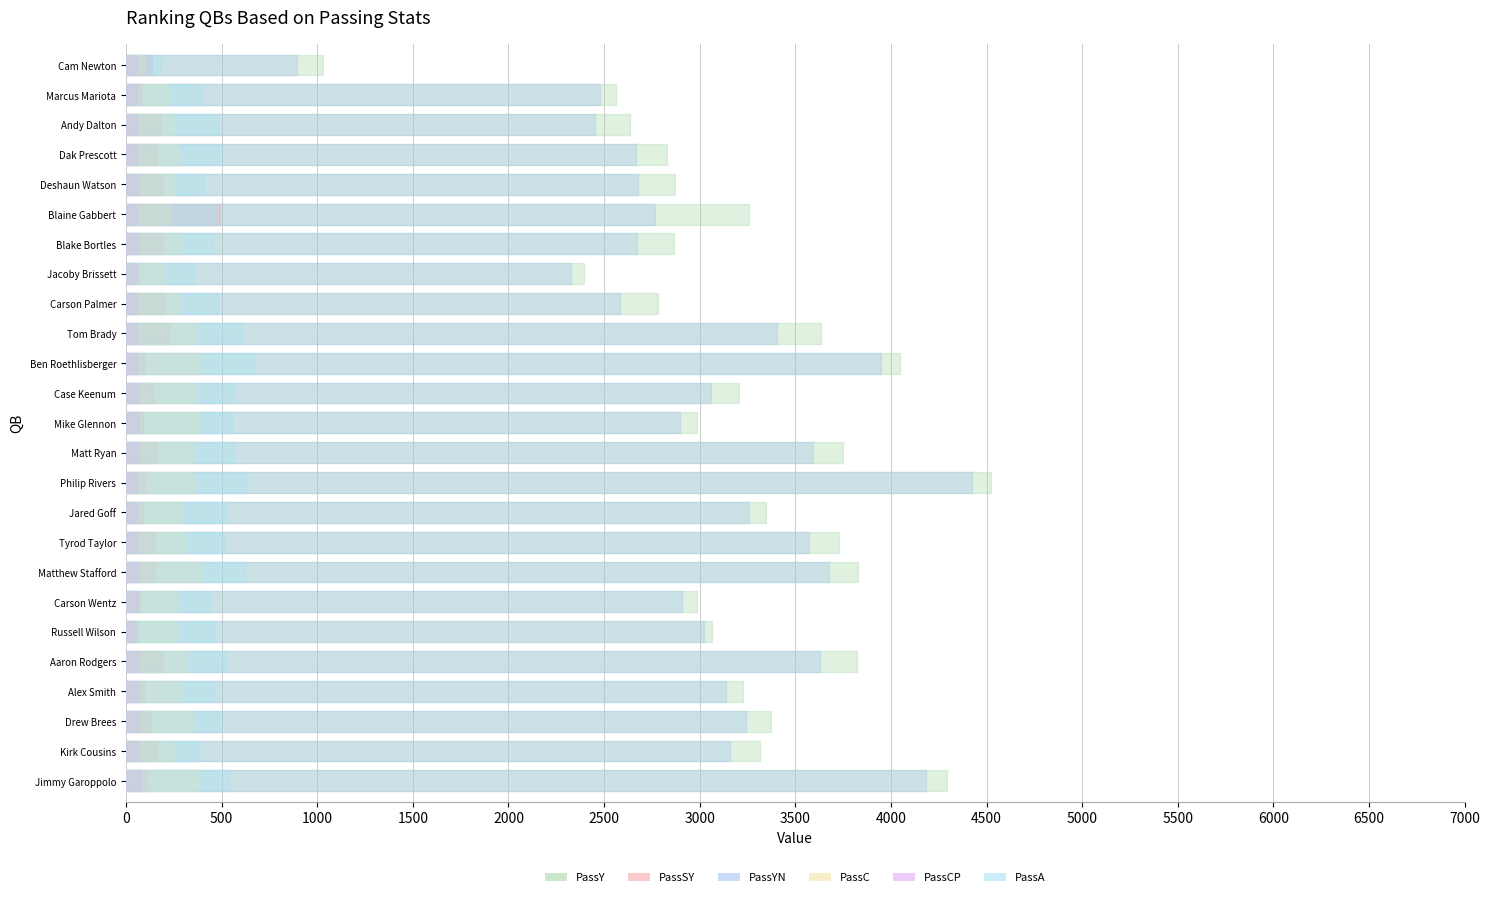

Reading right to left, extract all data points from this chart.

PassY: Cam Newton=1032.0	Marcus Mariota=2561.0	Andy Dalton=2636.0	Dak Prescott=2828.0	Deshaun Watson=2869.0	Blaine Gabbert=3256.0	Blake Bortles=2868.0	Jacoby Brissett=2393.0	Carson Palmer=2782.0	Tom Brady=3635.0	Ben Roethlisberger=4046.0	Case Keenum=3205.0	Mike Glennon=2986.0	Matt Ryan=3748.0	Philip Rivers=4526.0	Jared Goff=3347.0	Tyrod Taylor=3726.0	Matthew Stafford=3830.0	Carson Wentz=2984.0	Russell Wilson=3063.0	Aaron Rodgers=3821.0	Alex Smith=3228.0	Drew Brees=3371.0	Kirk Cousins=3317.0	Jimmy Garoppolo=4293.0
PassSY: Cam Newton=137.0	Marcus Mariota=82.0	Andy Dalton=183.0	Dak Prescott=161.0	Deshaun Watson=193.0	Blaine Gabbert=492.0	Blake Bortles=194.0	Jacoby Brissett=68.0	Carson Palmer=200.0	Tom Brady=229.0	Ben Roethlisberger=99.0	Case Keenum=145.0	Mike Glennon=87.0	Matt Ryan=157.0	Philip Rivers=103.0	Jared Goff=88.0	Tyrod Taylor=153.0	Matthew Stafford=154.0	Carson Wentz=74.0	Russell Wilson=43.0	Aaron Rodgers=191.0	Alex Smith=93.0	Drew Brees=130.0	Kirk Cousins=160.0	Jimmy Garoppolo=112.0
PassYN: Cam Newton=895.0	Marcus Mariota=2479.0	Andy Dalton=2453.0	Dak Prescott=2667.0	Deshaun Watson=2676.0	Blaine Gabbert=2764.0	Blake Bortles=2674.0	Jacoby Brissett=2325.0	Carson Palmer=2582.0	Tom Brady=3406.0	Ben Roethlisberger=3947.0	Case Keenum=3060.0	Mike Glennon=2899.0	Matt Ryan=3591.0	Philip Rivers=4423.0	Jared Goff=3259.0	Tyrod Taylor=3573.0	Matthew Stafford=3676.0	Carson Wentz=2910.0	Russell Wilson=3020.0	Aaron Rodgers=3630.0	Alex Smith=3135.0	Drew Brees=3241.0	Kirk Cousins=3157.0	Jimmy Garoppolo=4181.0
PassC: Cam Newton=93.0	Marcus Mariota=222.0	Andy Dalton=248.0	Dak Prescott=276.0	Deshaun Watson=249.0	Blaine Gabbert=235.0	Blake Bortles=281.0	Jacoby Brissett=191.0	Carson Palmer=272.0	Tom Brady=361.0	Ben Roethlisberger=382.0	Case Keenum=360.0	Mike Glennon=376.0	Matt Ryan=352.0	Philip Rivers=358.0	Jared Goff=285.0	Tyrod Taylor=307.0	Matthew Stafford=393.0	Carson Wentz=267.0	Russell Wilson=261.0	Aaron Rodgers=321.0	Alex Smith=285.0	Drew Brees=344.0	Kirk Cousins=238.0	Jimmy Garoppolo=379.0
PassCP: Cam Newton=51.1	Marcus Mariota=55.4	Andy Dalton=51.8	Dak Prescott=56.3	Deshaun Watson=60.7	Blaine Gabbert=50.9	Blake Bortles=61.5	Jacoby Brissett=53.2	Carson Palmer=56.8	Tom Brady=58.8	Ben Roethlisberger=57.3	Case Keenum=63.8	Mike Glennon=67.7	Matt Ryan=62.2	Philip Rivers=56.6	Jared Goff=54.3	Tyrod Taylor=59.2	Matthew Stafford=63.3	Carson Wentz=60.7	Russell Wilson=56.5	Aaron Rodgers=61.0	Alex Smith=62.1	Drew Brees=69.9	Kirk Cousins=62.5	Jimmy Garoppolo=70.6
PassA: Cam Newton=182.0	Marcus Mariota=401.0	Andy Dalton=479.0	Dak Prescott=490.0	Deshaun Watson=410.0	Blaine Gabbert=462.0	Blake Bortles=457.0	Jacoby Brissett=359.0	Carson Palmer=479.0	Tom Brady=614.0	Ben Roethlisberger=667.0	Case Keenum=564.0	Mike Glennon=555.0	Matt Ryan=566.0	Philip Rivers=633.0	Jared Goff=525.0	Tyrod Taylor=519.0	Matthew Stafford=621.0	Carson Wentz=440.0	Russell Wilson=462.0	Aaron Rodgers=526.0	Alex Smith=459.0	Drew Brees=492.0	Kirk Cousins=381.0	Jimmy Garoppolo=537.0